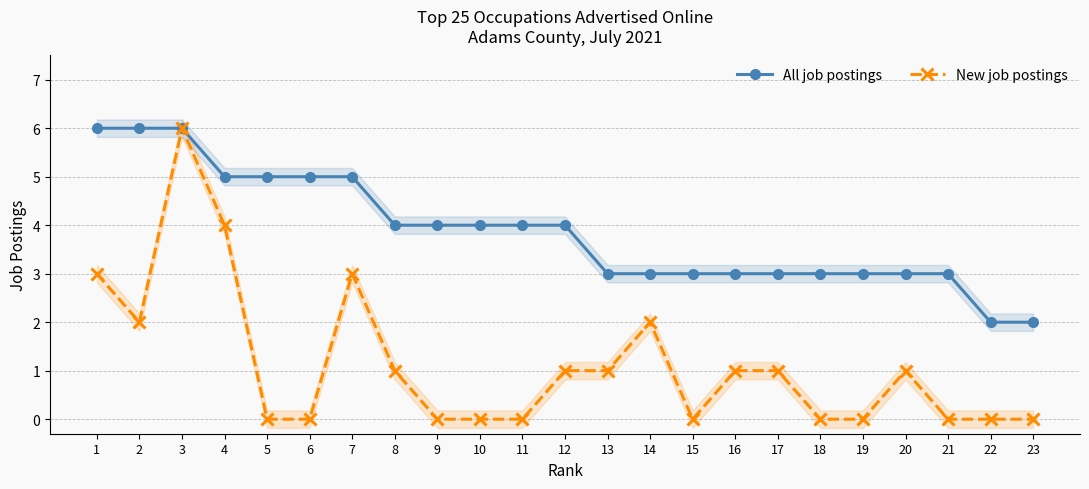

What is the value of the All job postings point at the 13th from the left?

3